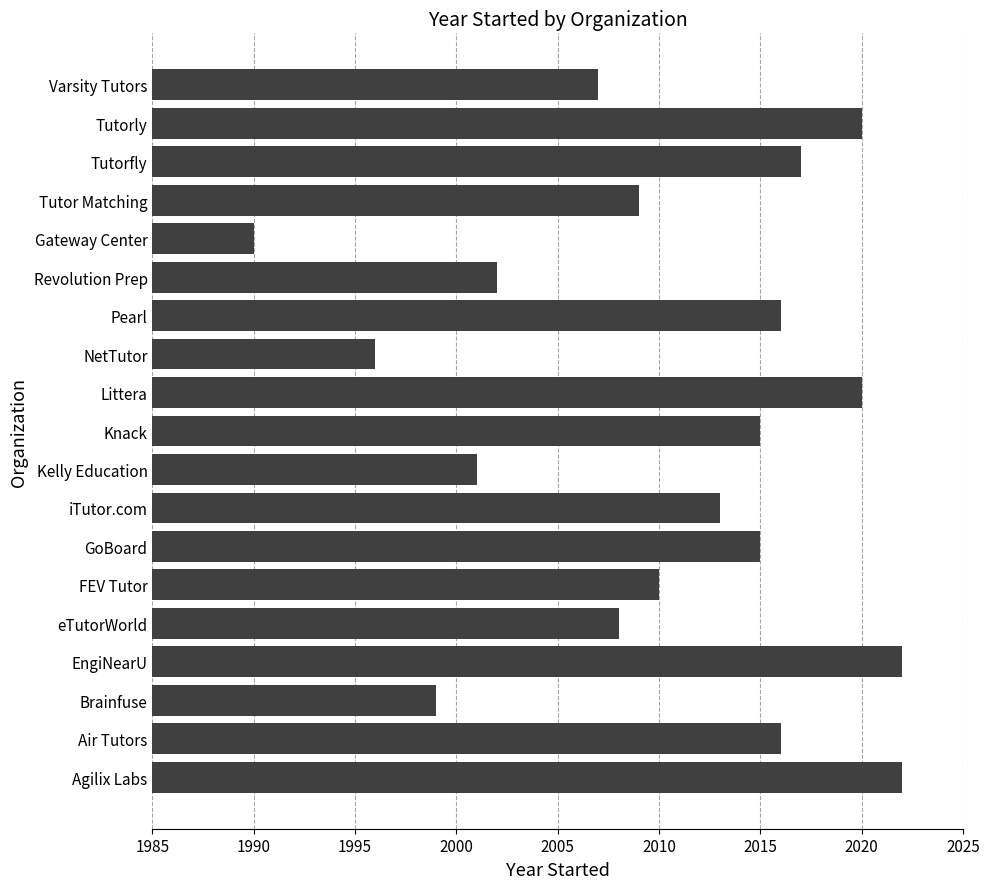

Approximately how many times larger is the value at Gateway Center compared to Pearl?

1.0